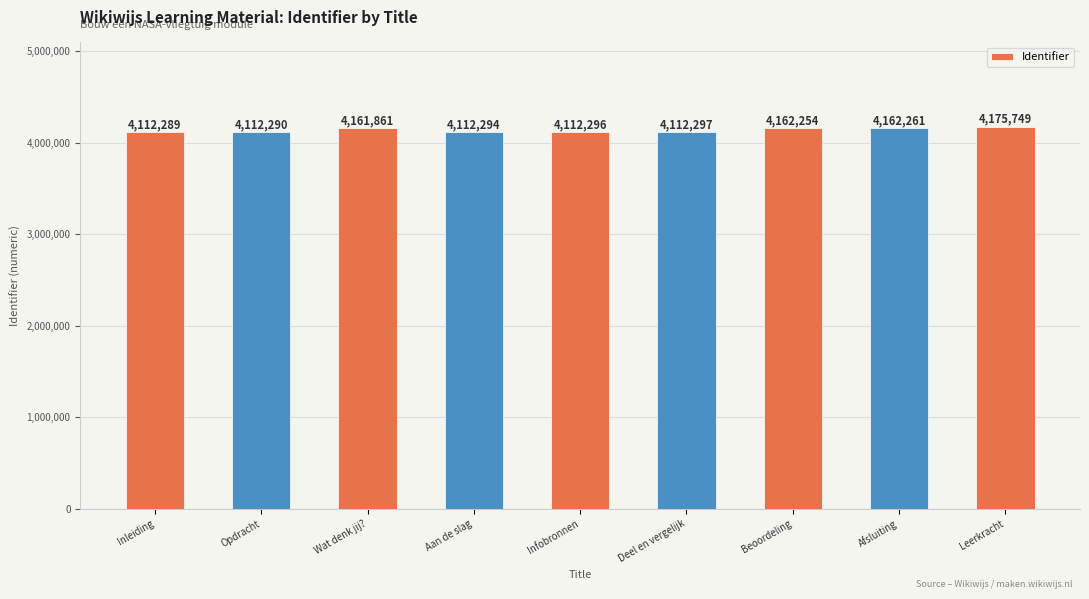

What is the maximum value shown in the chart?

4175749